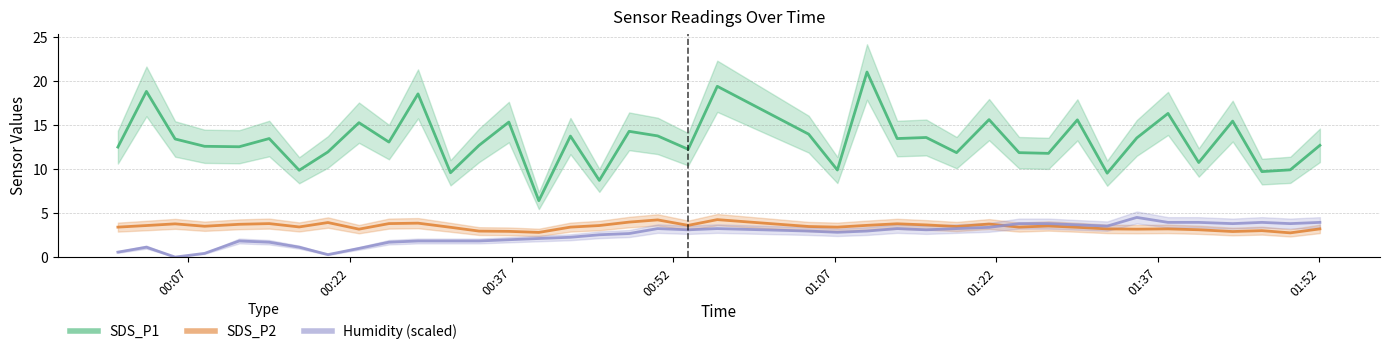

Between which two adjacent categories do SDS_P2 and Humidity first intersect?

2023/01/02 01:21:20 and 2023/01/02 01:24:07